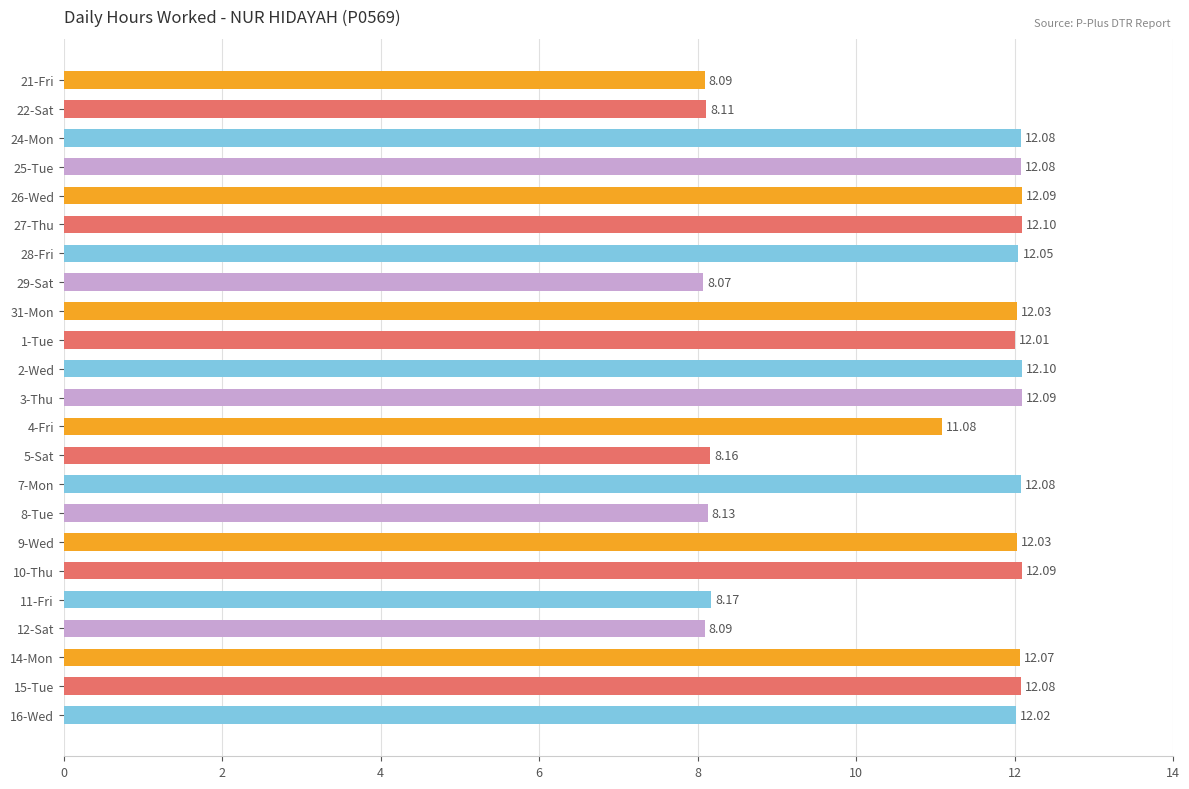

What is the ratio of the value at 2-Wed to the value at 29-Sat?

1.5